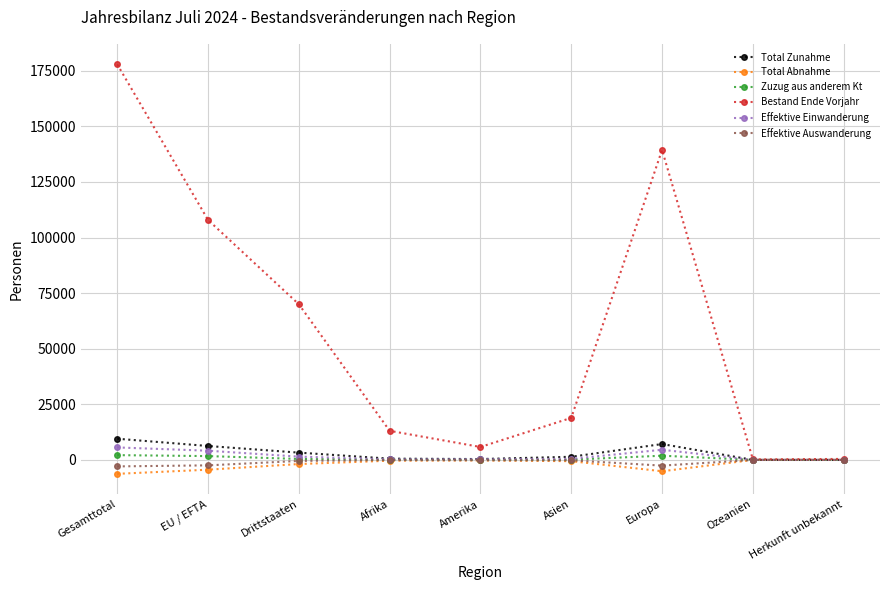

Which series has the largest total across all categories?

Bestand Ende Vorjahr